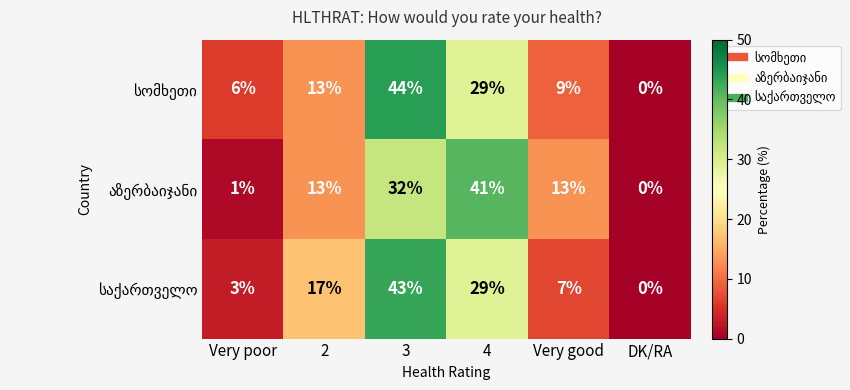

At which category does the chart reach its peak across all series?

3